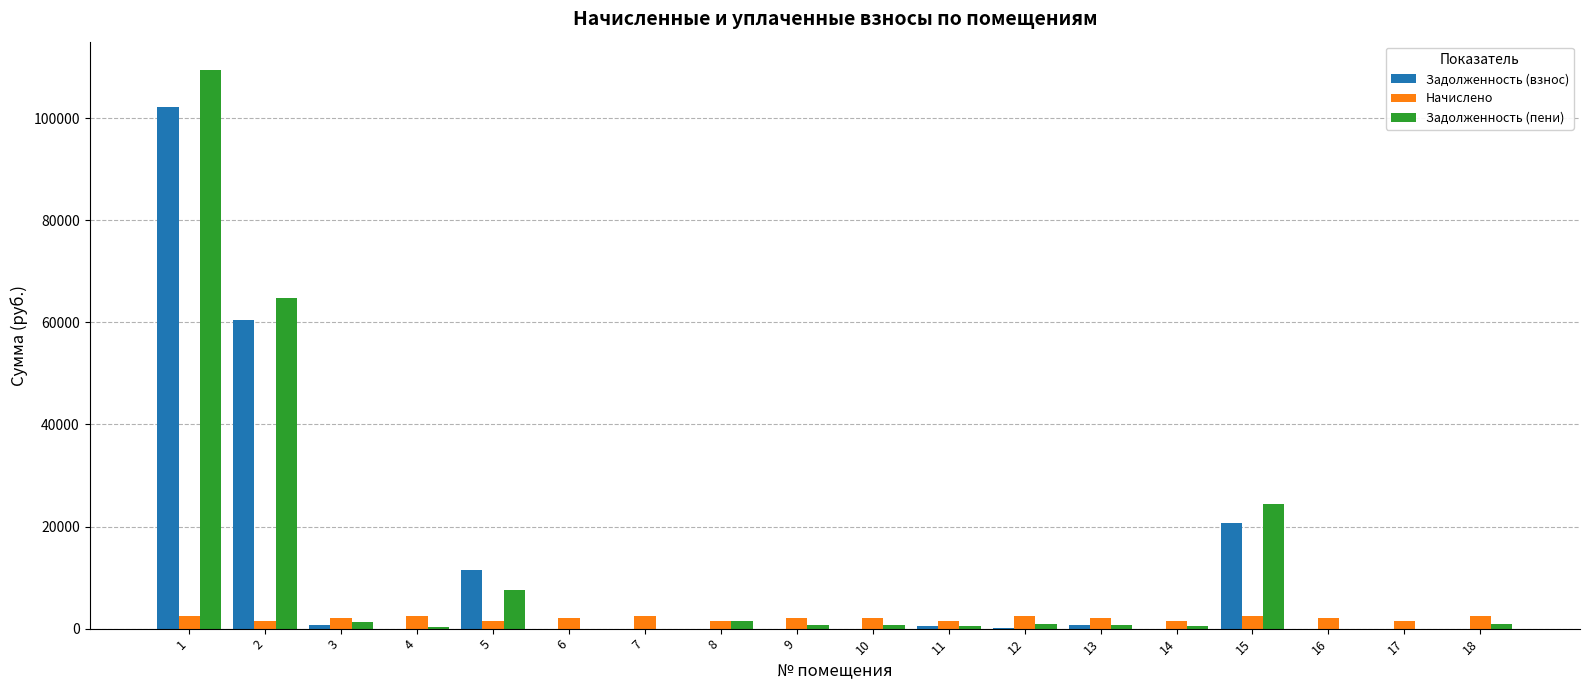

What is the highest value of the Задолженность (пени) series?

109488.6